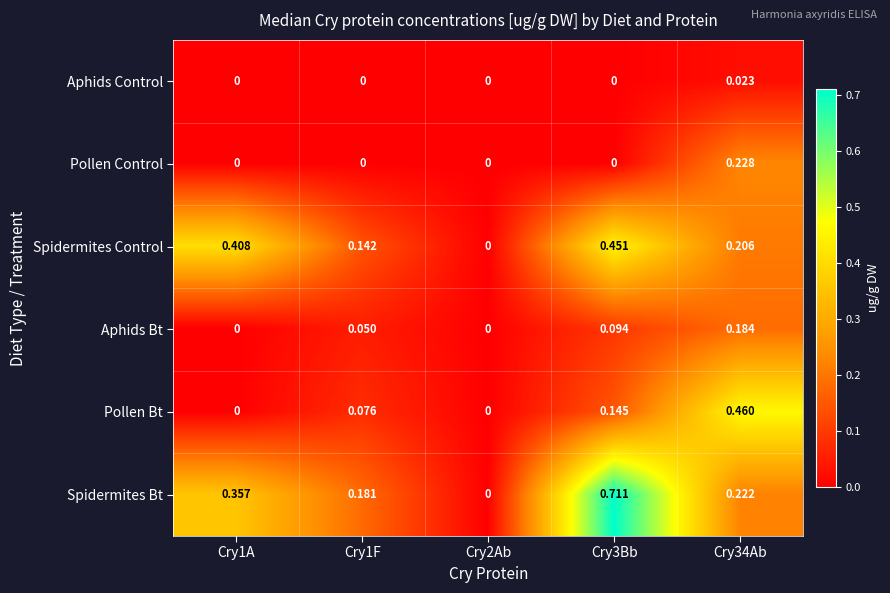

Which series has the largest total across all categories?

Spidermites Bt